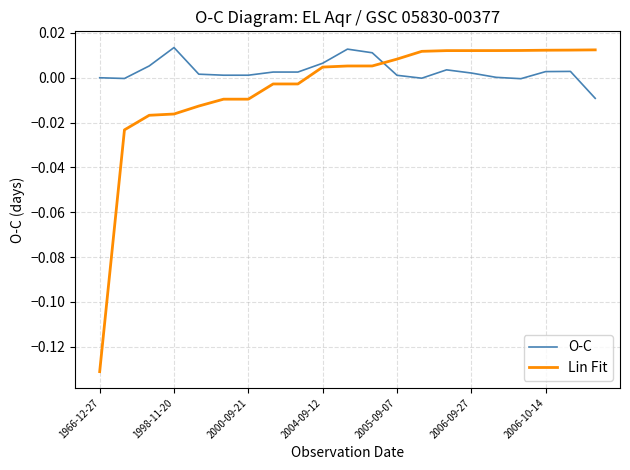

After their last crossing, which series has the higher values: Lin Fit or O-C?

Lin Fit